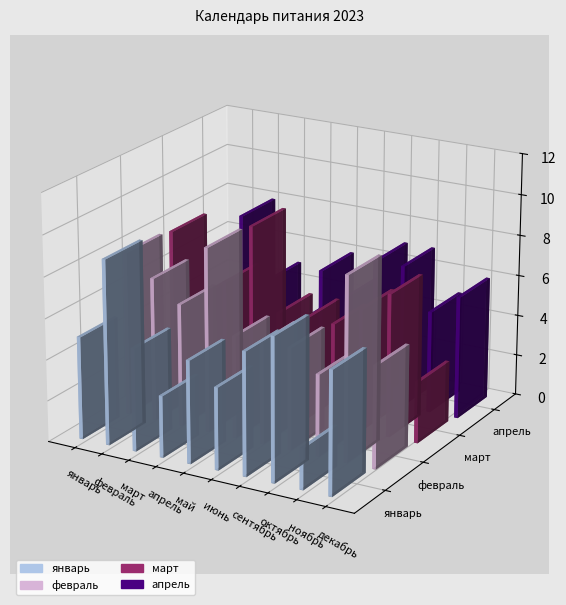

What are all the series names shown in the legend?

январь, февраль, март, апрель